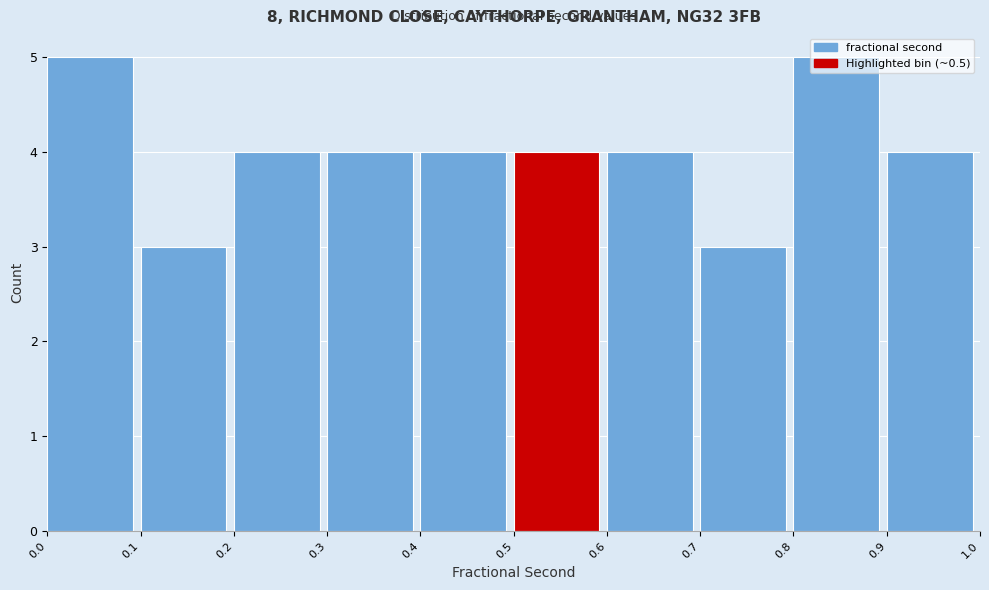

What is the height of the bar covering 0.8 to 0.9 on the x-axis? The values are not printed on the chart, so give them approximately, as read against the axis.

5